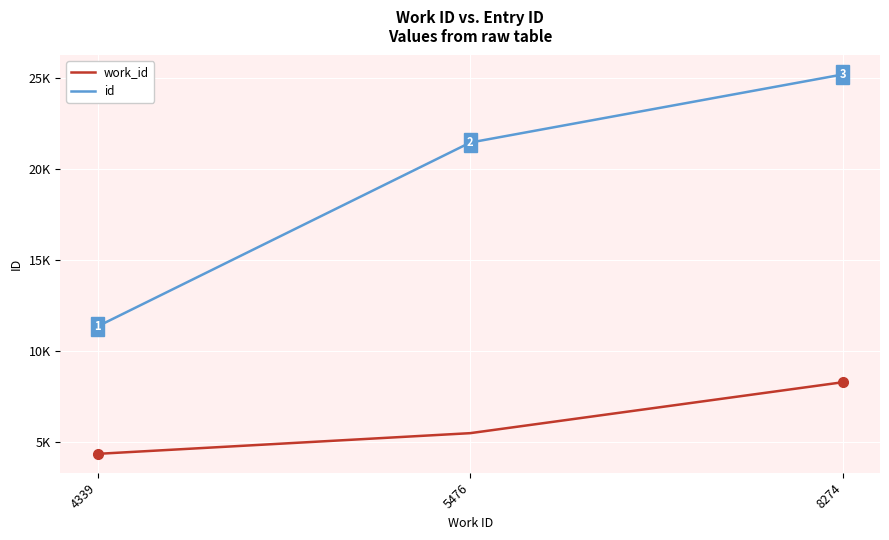

What is the lowest value of the work_id series?

4339